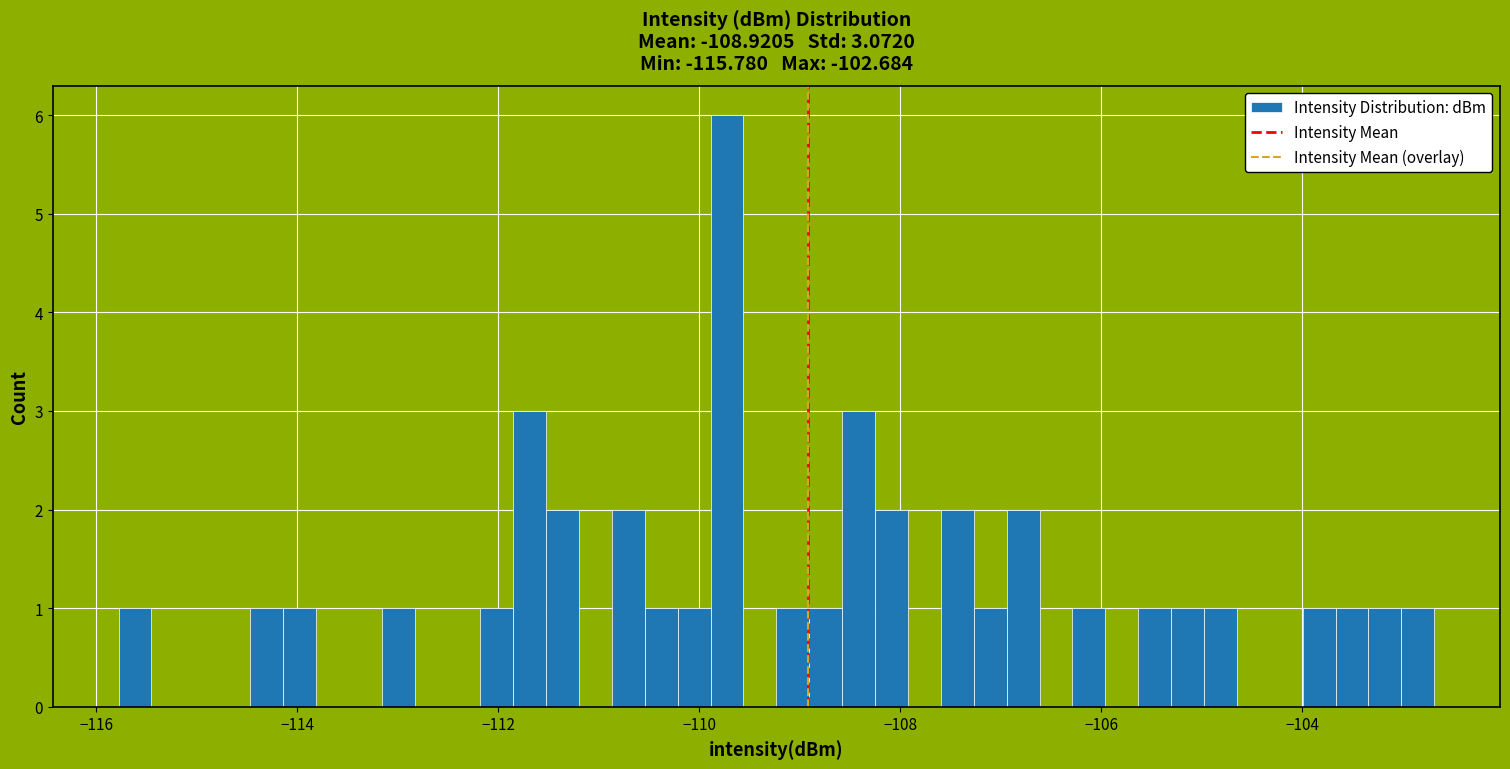

Around what value on the x-axis is the tallest bar? Give the approximate position of its centre, as read against the axis.

-109.8